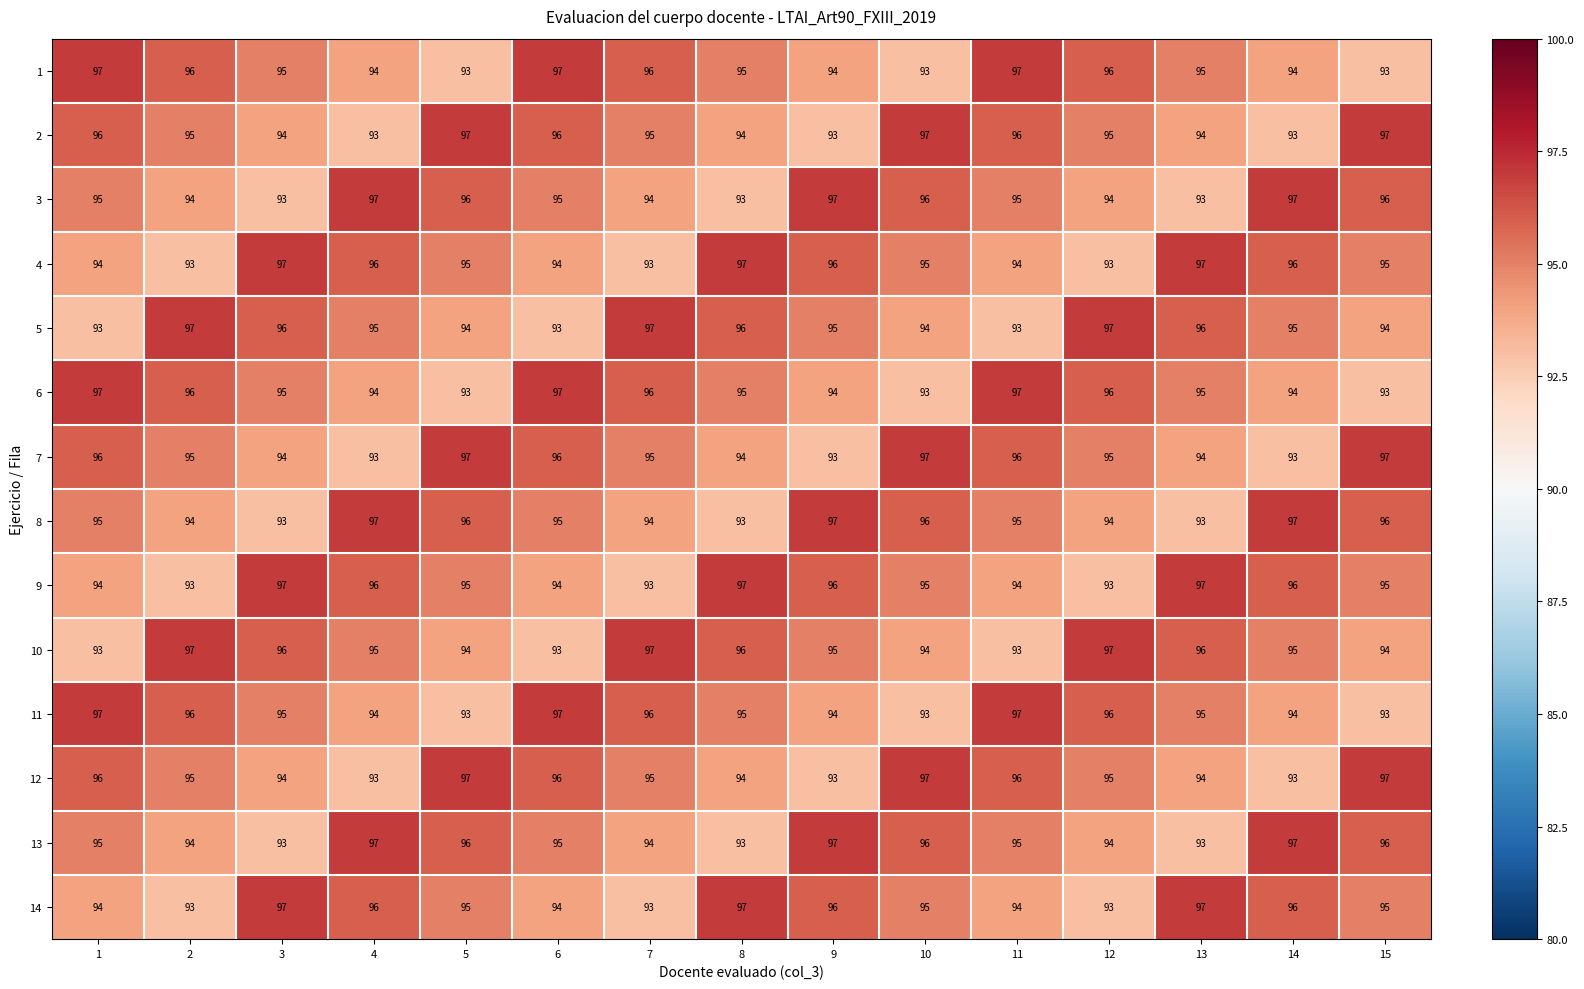

At how many categories does at least one series exceed 94?

15